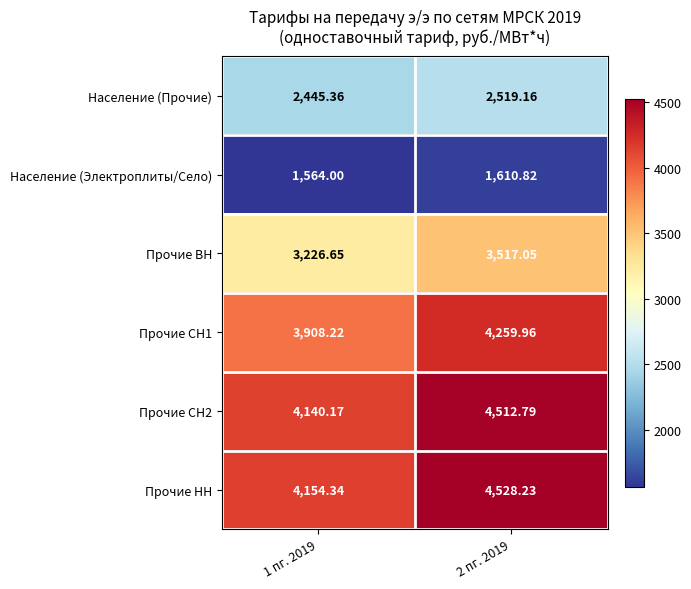

Which series has the largest range (max minus min)?

Прочие НН